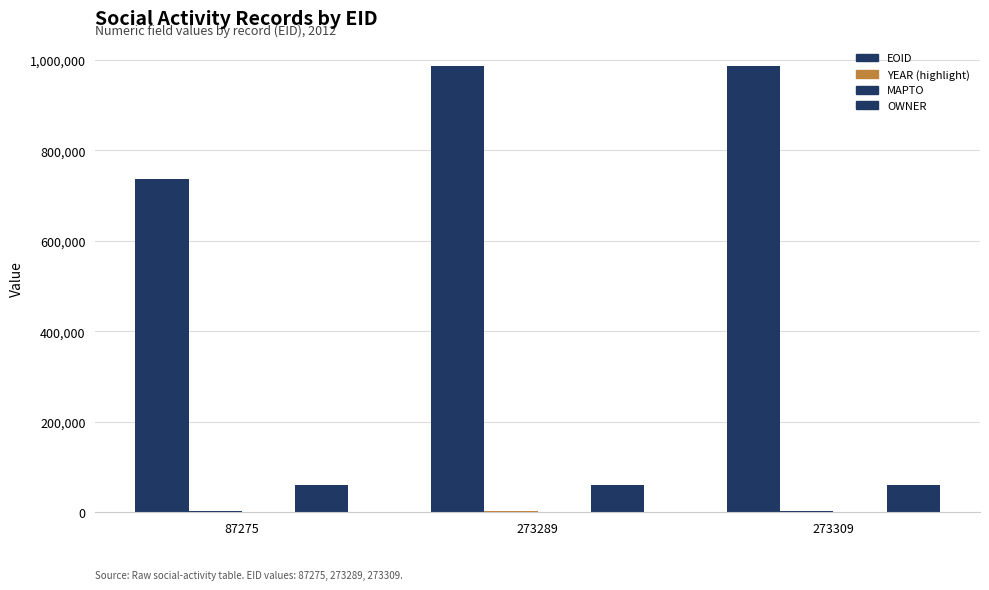

Count the number of categories in the chart.

3